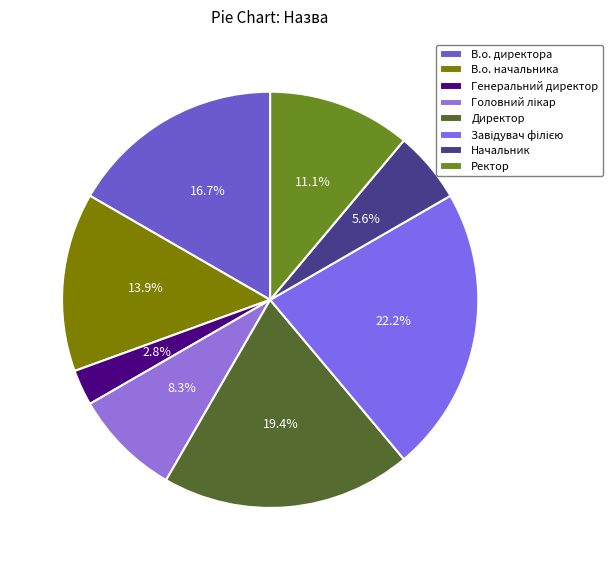

How much of the chart is everything except Генеральний директор?

97.2%